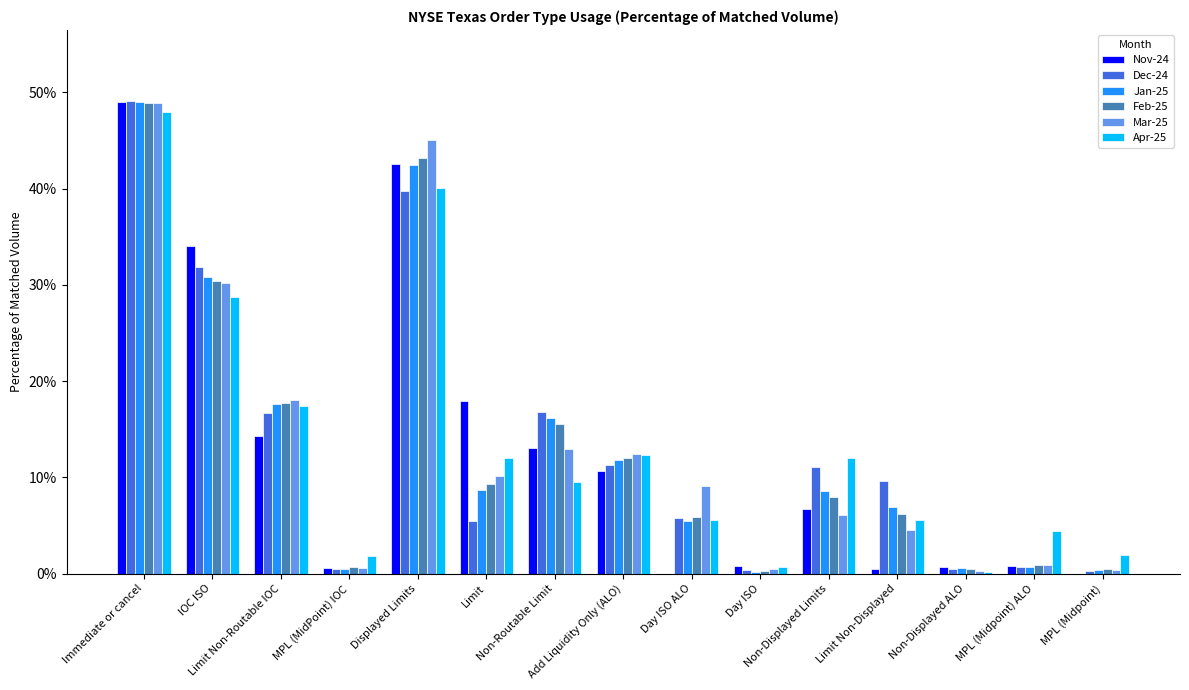

Are the bars horizontal?

No